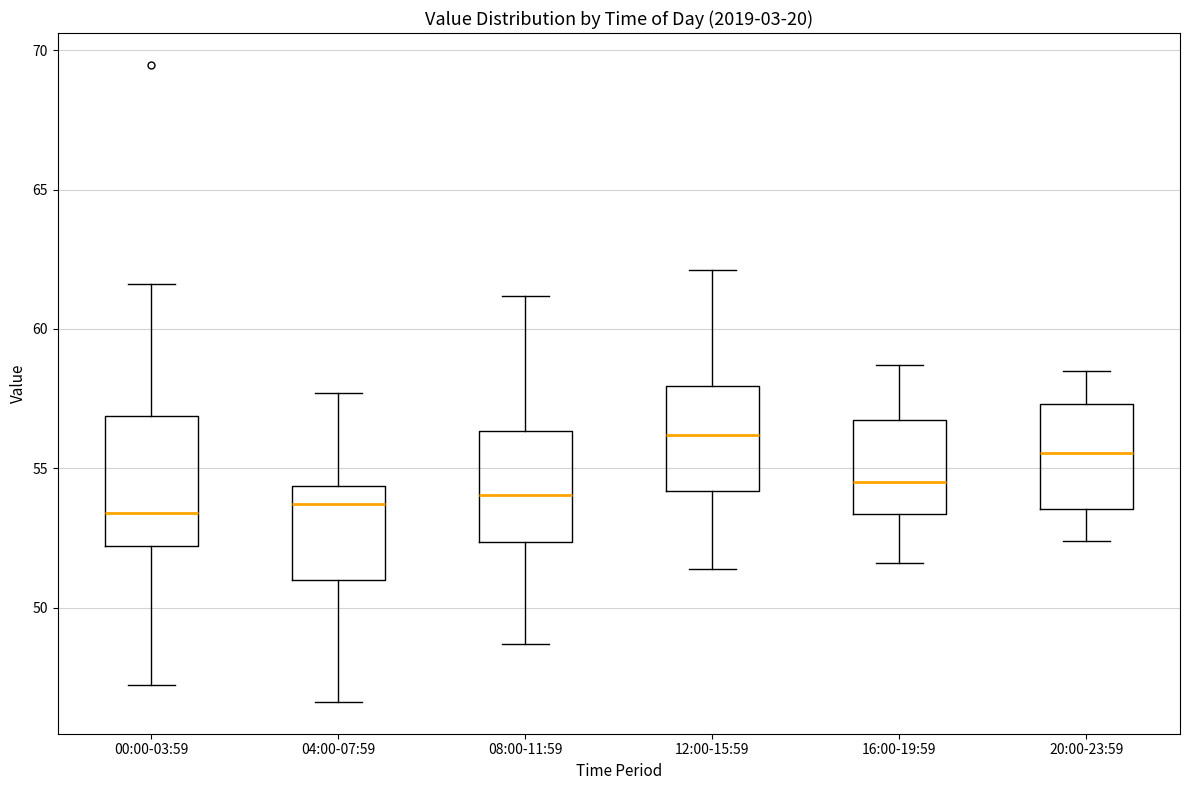

Reading left to right, transcribe this box plot: for each box, give where its median line is, the range the box spans, and where its two whiskers end, as read against the y-axis. The values are not printed on the chart, so give them approximately, as read against the axis.

00:00-03:59: median 53.5, box 52.0 to 57.0, whiskers 47.5 to 61.5
04:00-07:59: median 53.5, box 51.0 to 54.5, whiskers 46.5 to 57.5
08:00-11:59: median 54.0, box 52.5 to 56.5, whiskers 48.5 to 61.0
12:00-15:59: median 56.0, box 54.0 to 58.0, whiskers 51.5 to 62.0
16:00-19:59: median 54.5, box 53.5 to 57.0, whiskers 51.5 to 58.5
20:00-23:59: median 55.5, box 53.5 to 57.5, whiskers 52.5 to 58.5